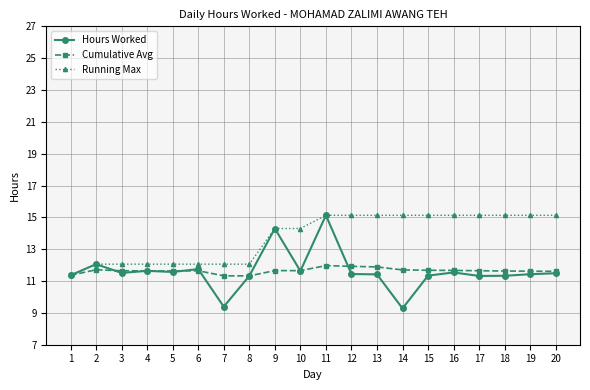

Where is the first local maximum for Hours Worked?

2